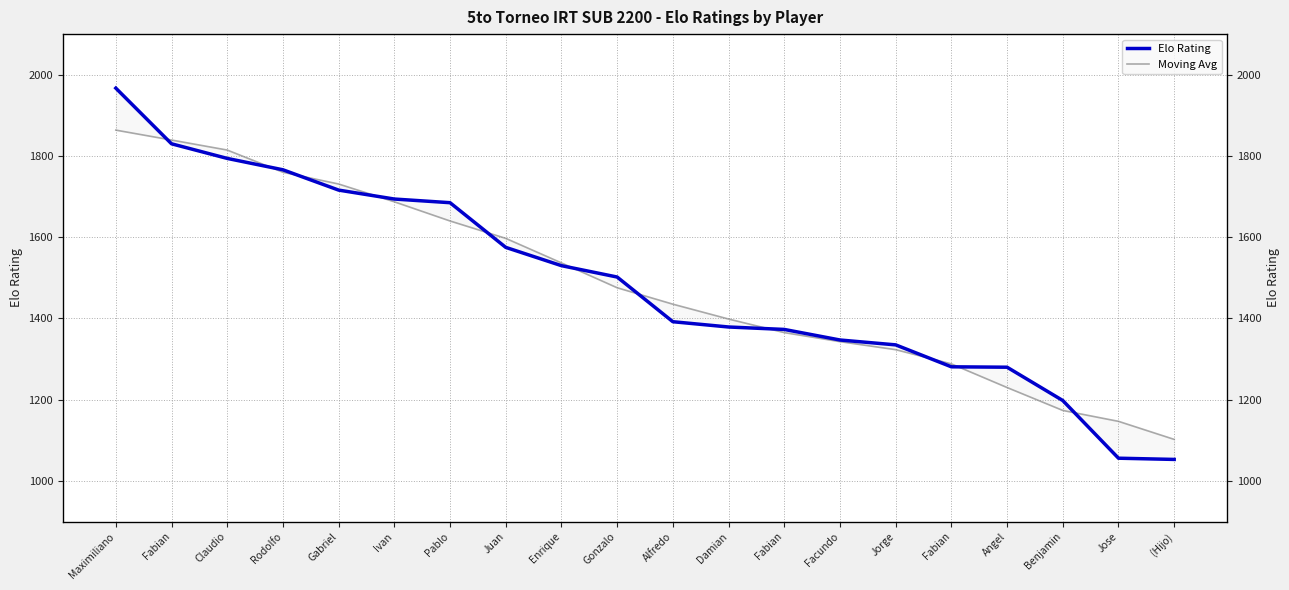

What is the label of the 18th point from the right?

Claudio